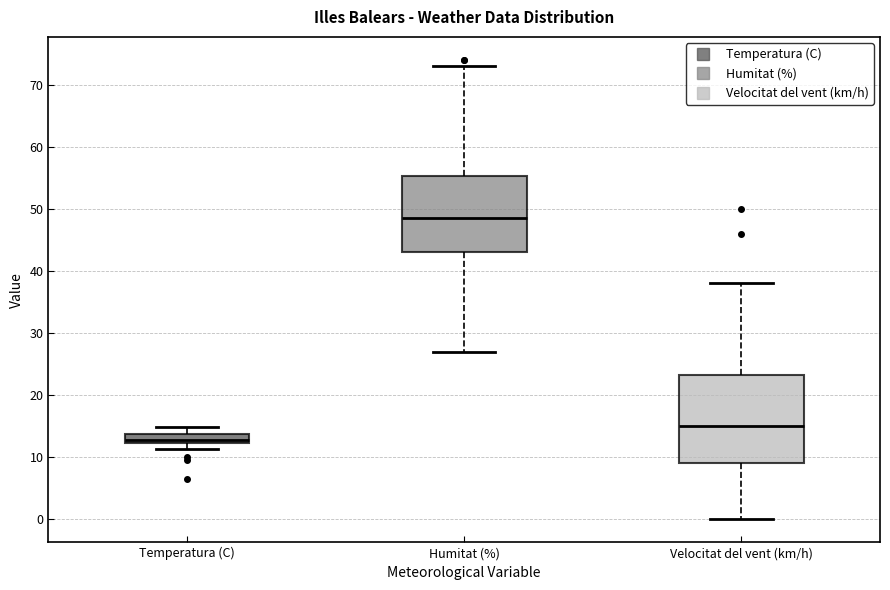

Which box is the tallest, from its lower edge to its upper edge?

Velocitat del vent (km/h)